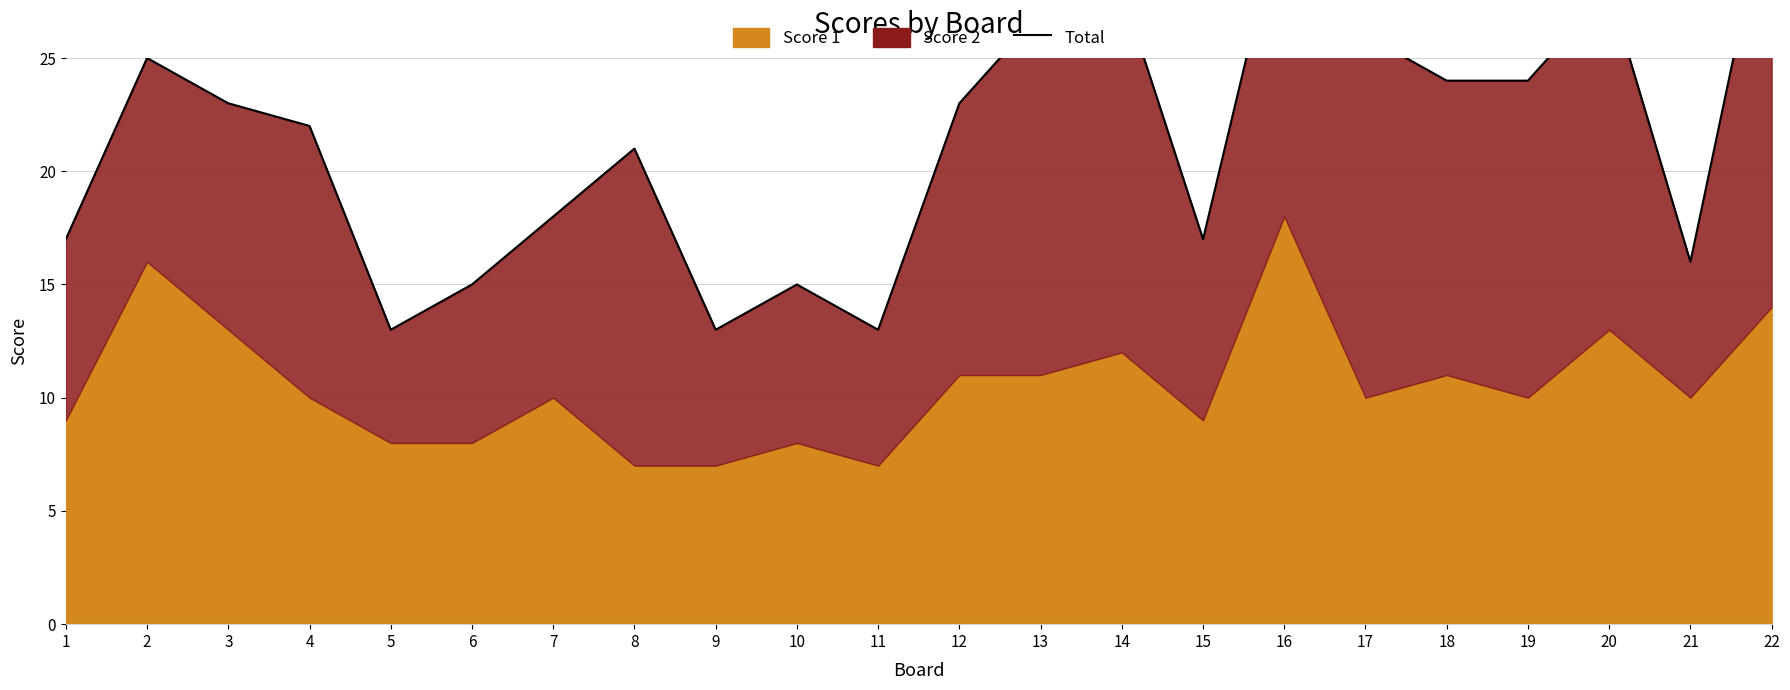

The chart shows a value of 28 at 14. True or false?

True